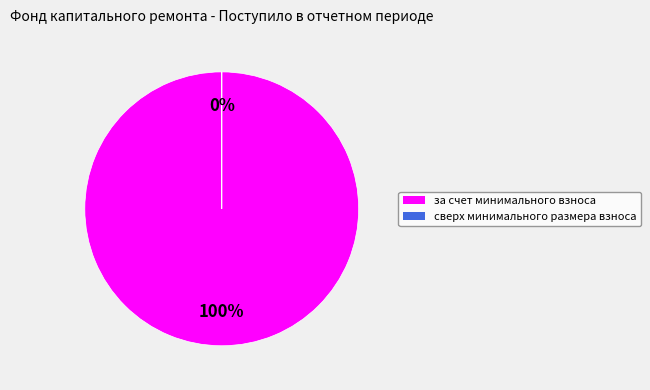

To the nearest percent, what is the combined percentage of сверх минимального размера взноса and за счет минимального взноса?

100%